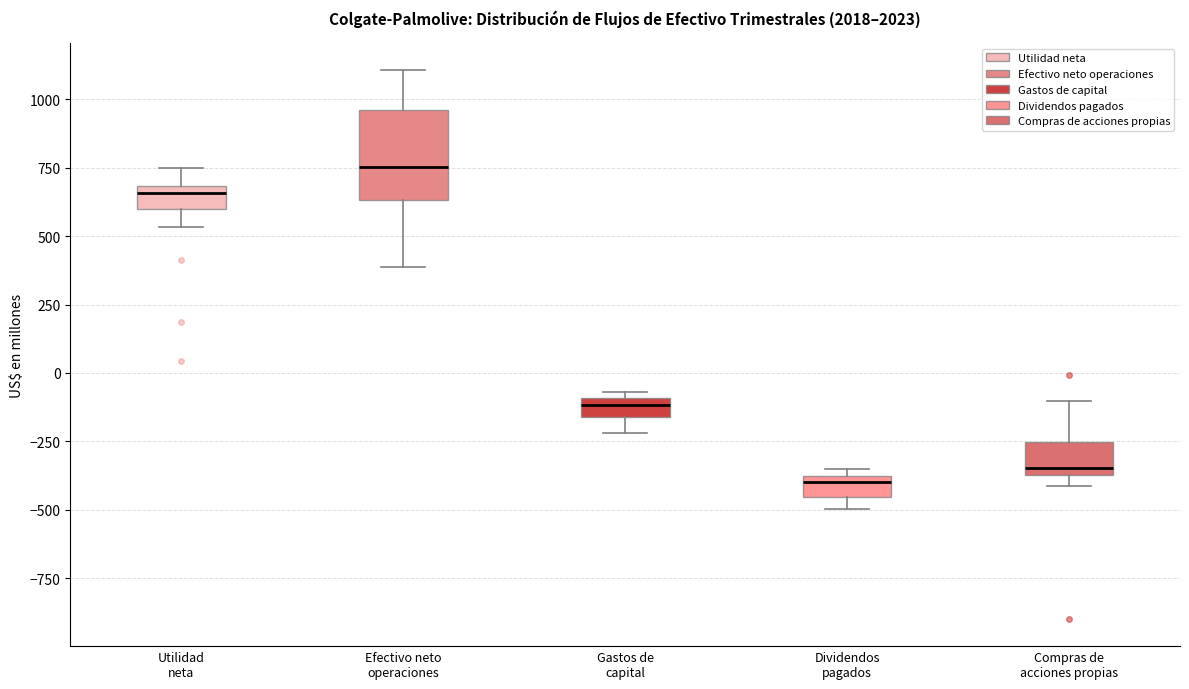

Comparing the boxes themselves (not the whiskers), which one is the tallest?

Efectivo neto operaciones